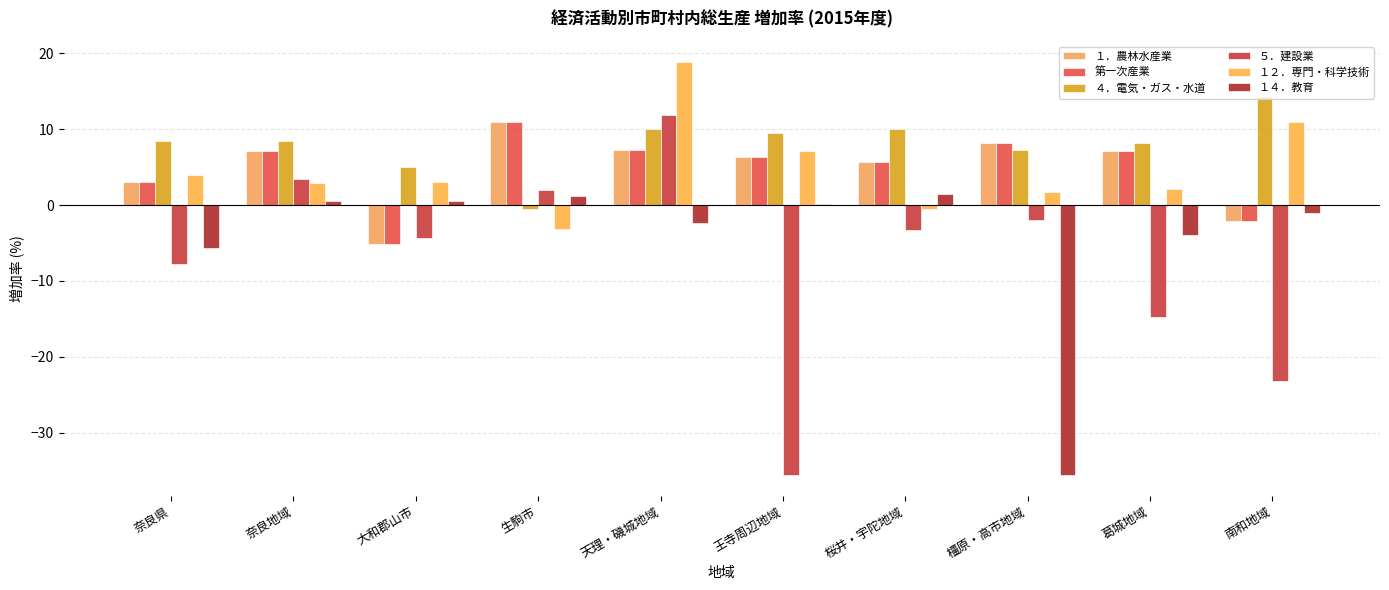

What is the sum of all ４．電気・ガス・水道 values?

80.4